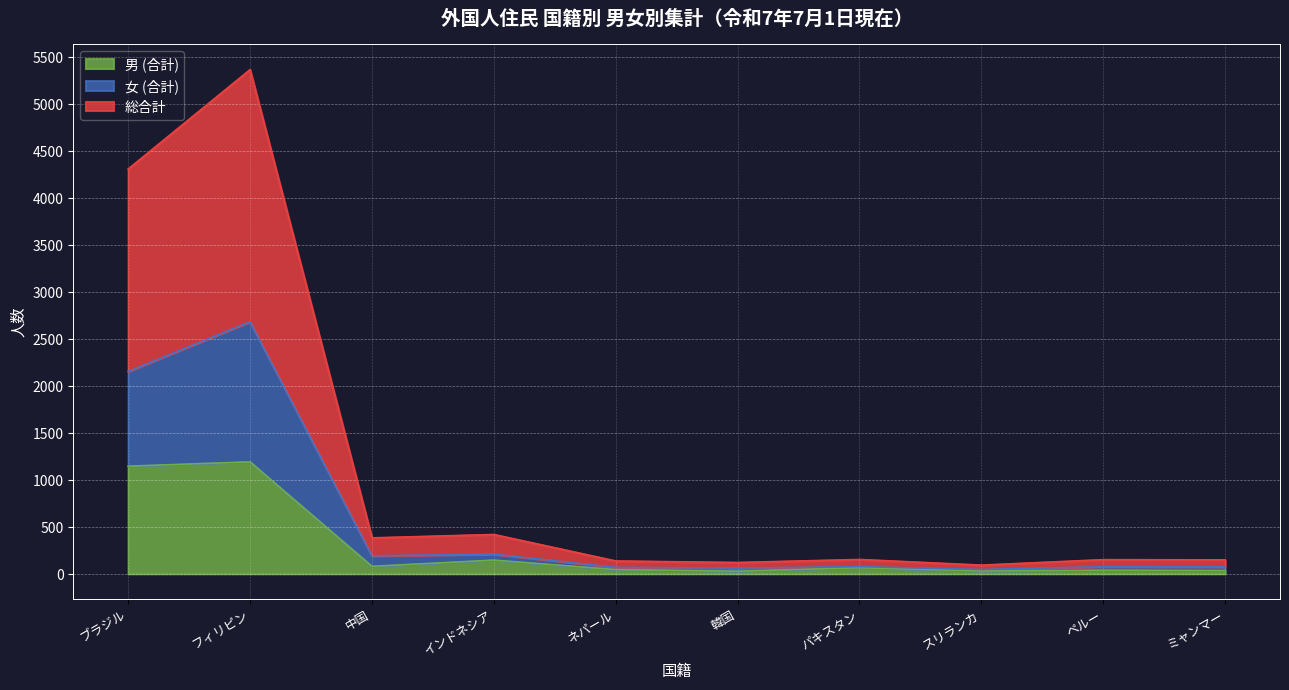

At ミャンマー, list the series in order from smallest to largest.

男 (合計), 女 (合計), 総合計